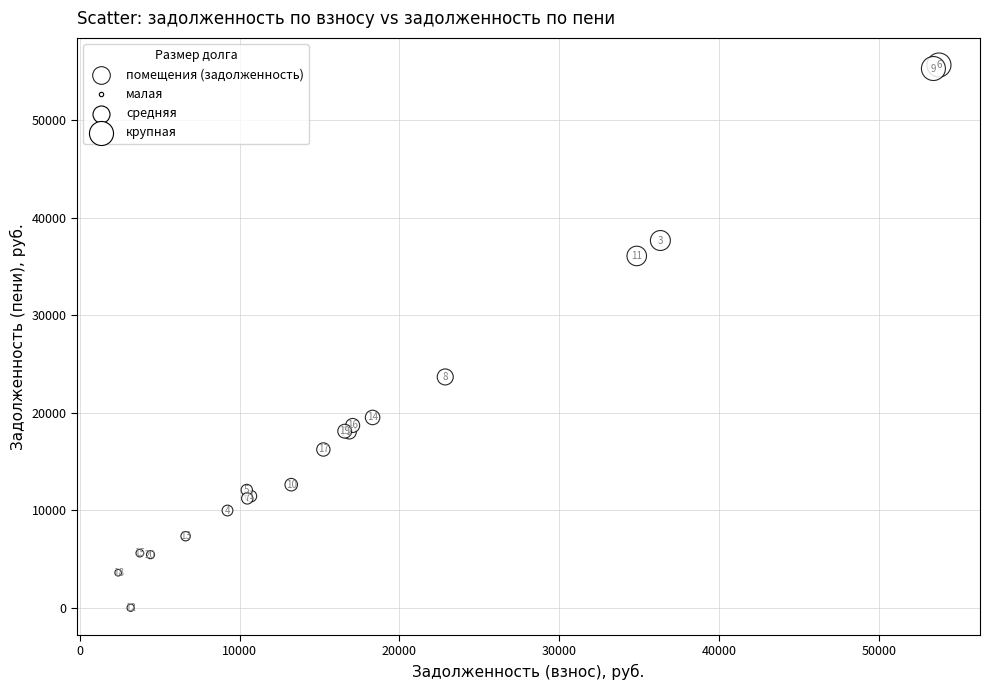

What Y value in the scatter plot is closest to 27814?

23657.0